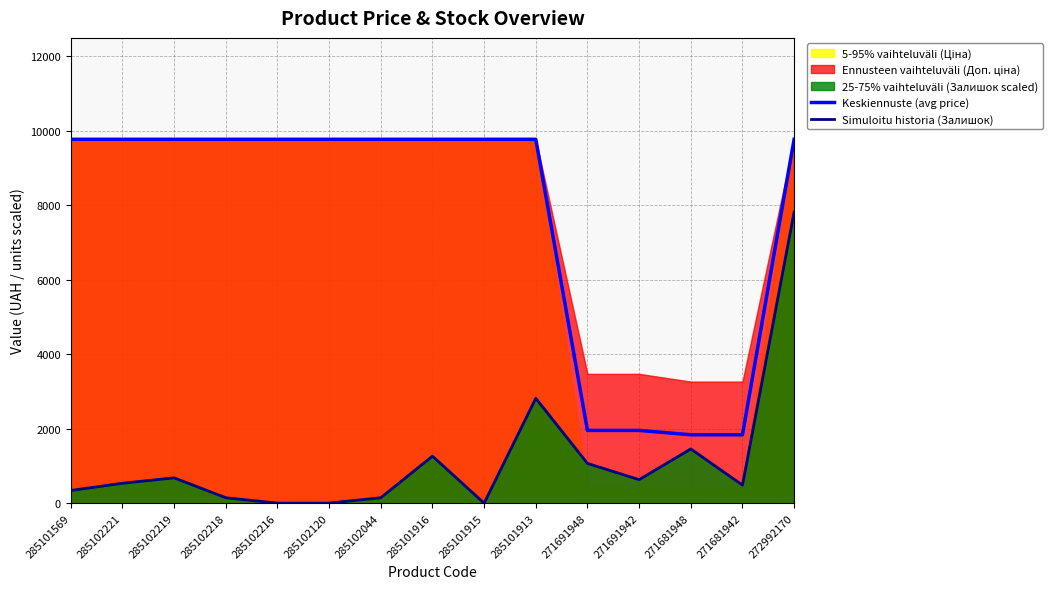

What is the label of the 14th point from the left?

271681942